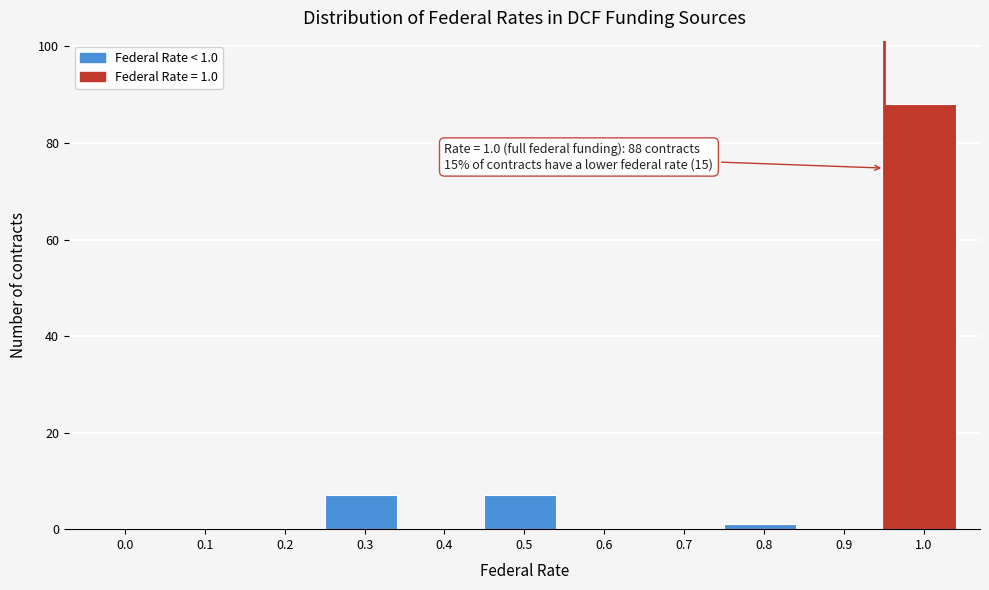

Reading left to right, extract all data points from this chart.

0.0=0	0.1=0	0.2=0	0.3=7	0.4=0	0.5=7	0.6=0	0.7=0	0.8=1	0.9=0	1.0=88